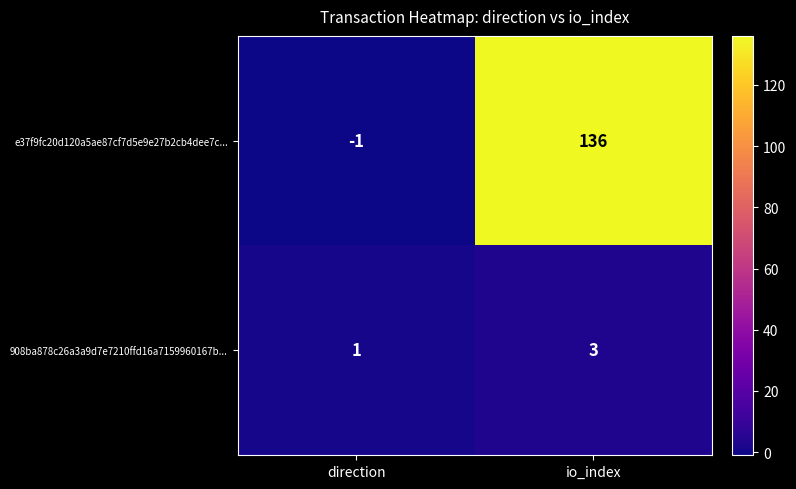

The 908ba878c26a3a9d7e7210ffd16a7159960167b... series shows 0 at direction. True or false?

False